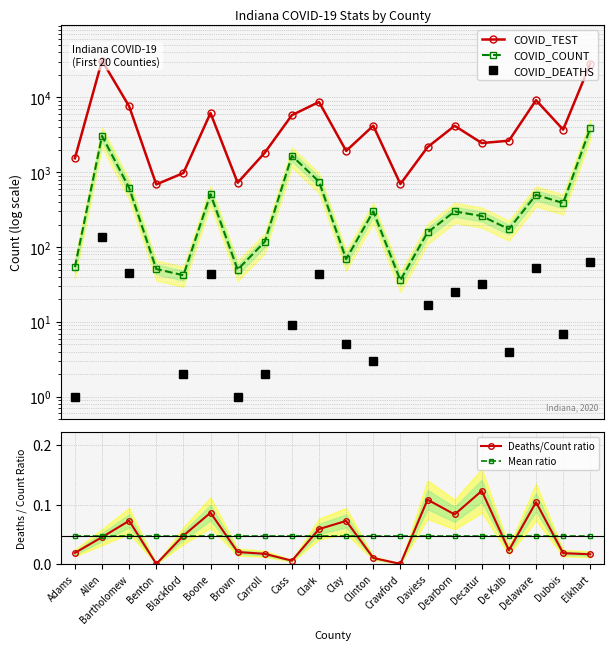

At which category does the chart reach its peak across all series?

Allen